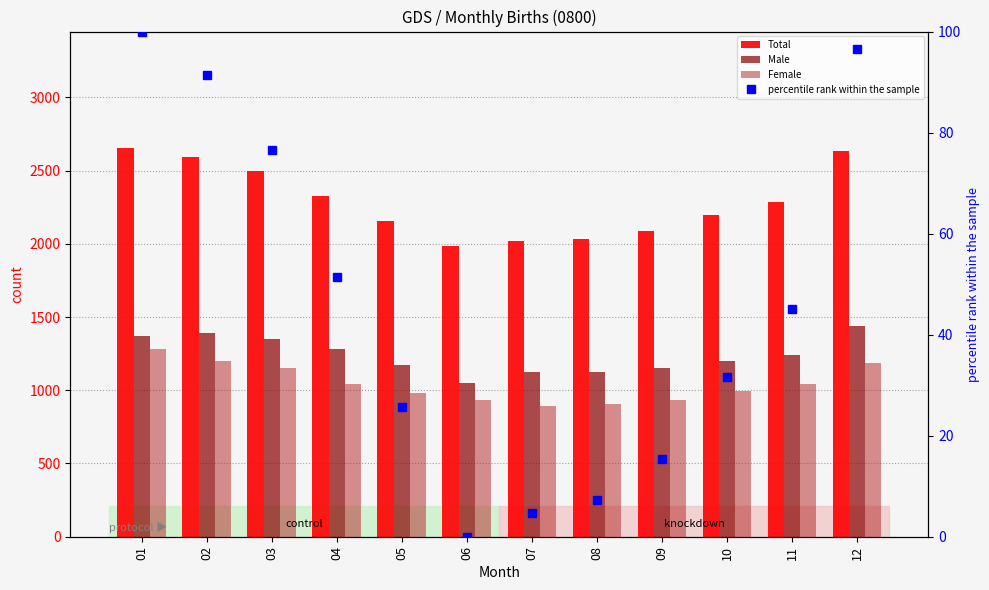

What is the value of the Female bar at the 3rd from the left?

1149.0